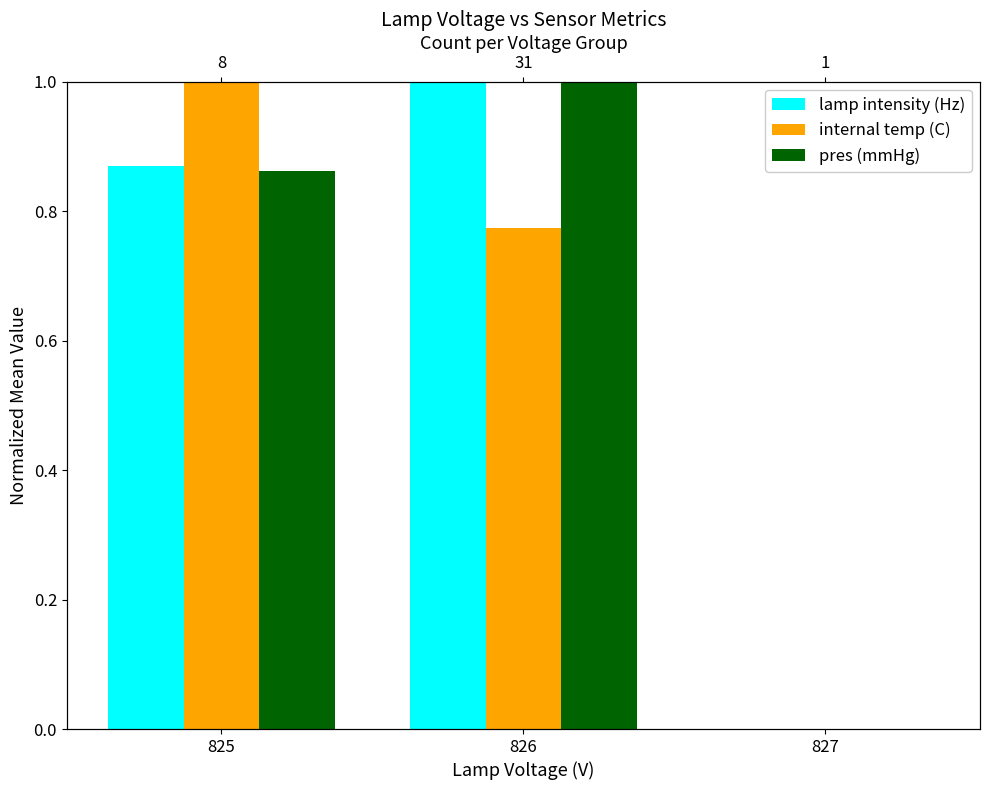

At which label does internal temp (C) reach its minimum?

827